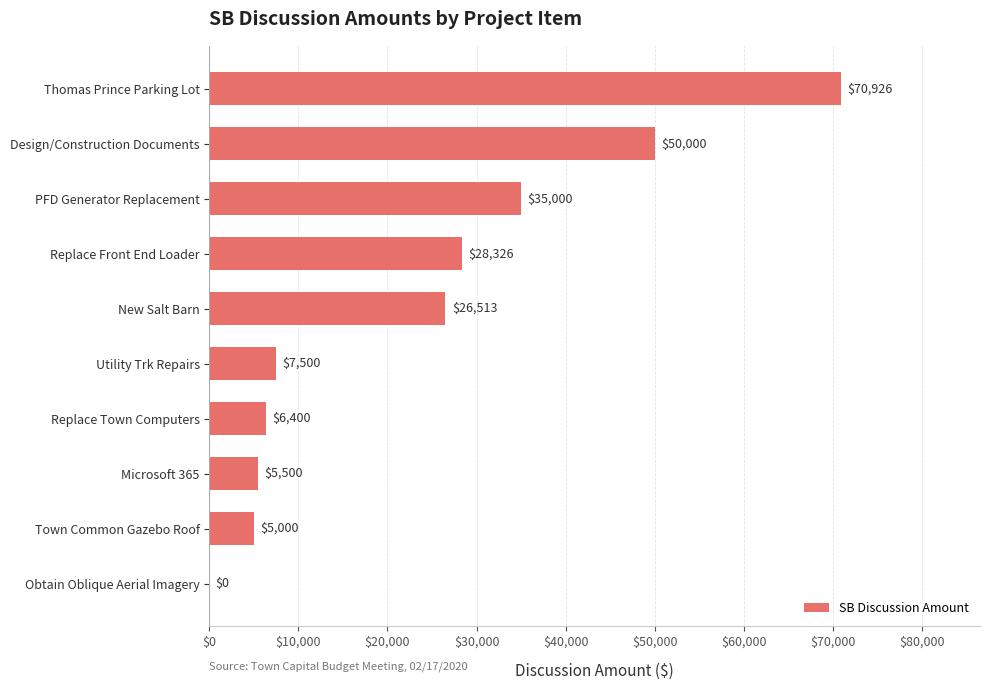

True or false: the data shows 28326.3 at Replace Front End Loader.

True